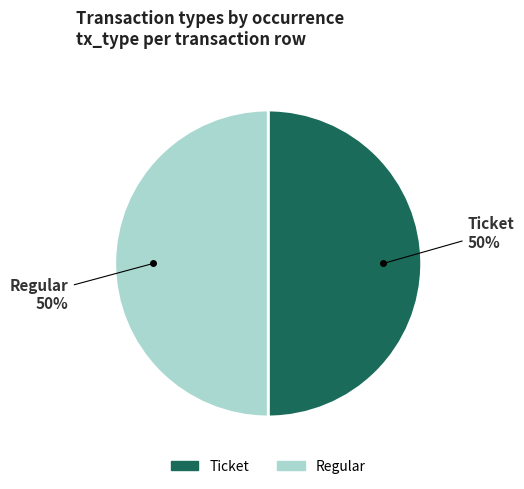

Is the sum of Regular and Ticket greater than half?

Yes